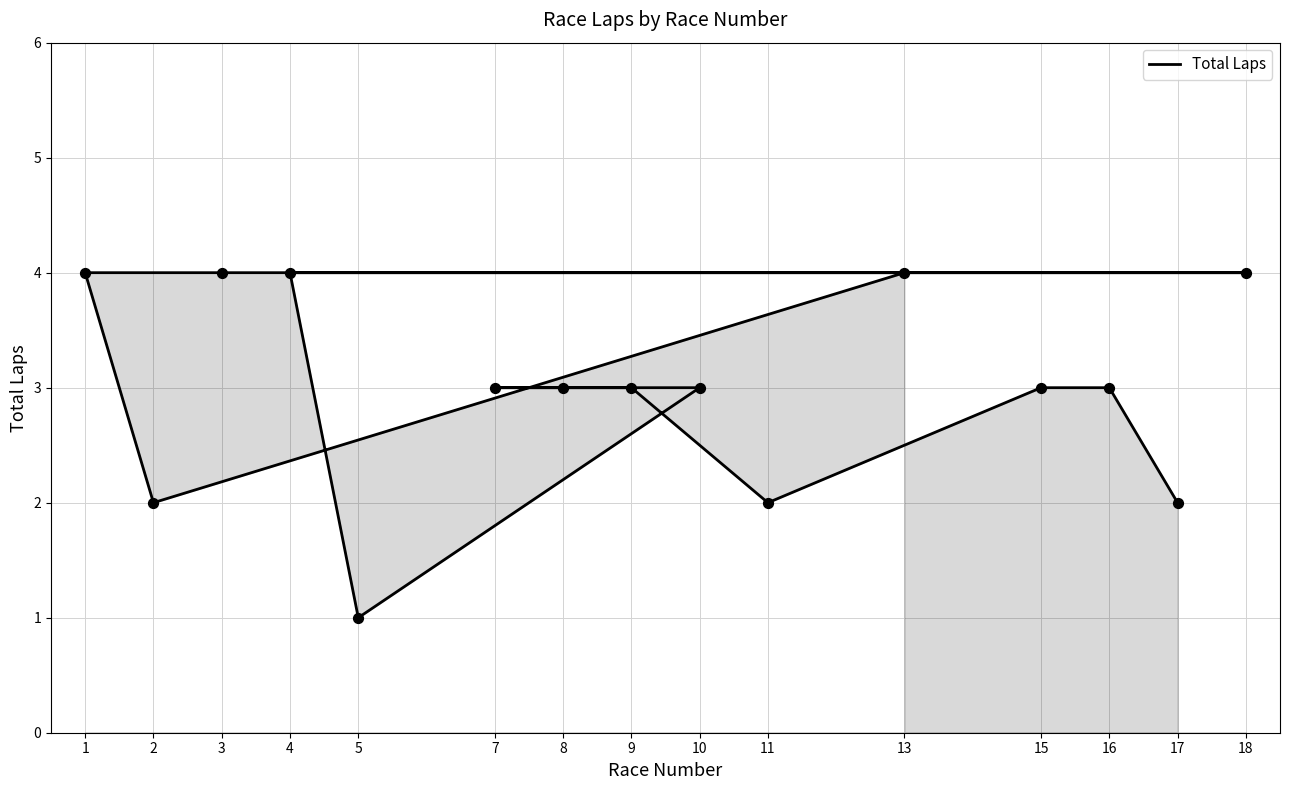

Approximately how many times larger is the value at 1 compared to 11?

2.0